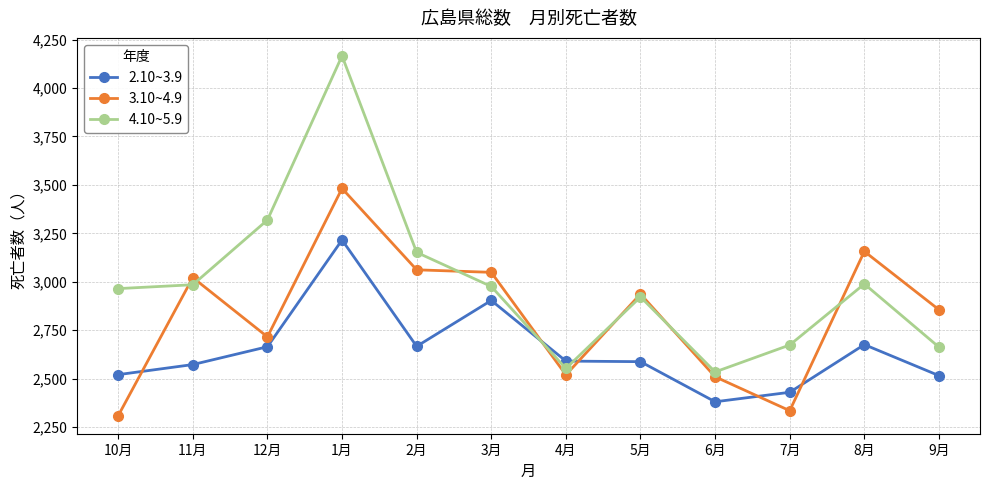

Is the value of 3.10~4.9 at 2月 greater than the value of 4.10~5.9 at 10月?

Yes